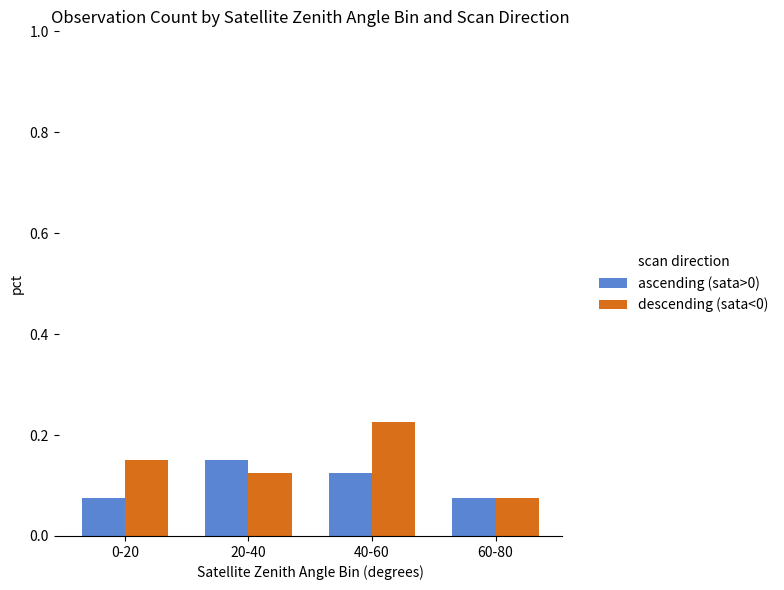

Which category has the highest value in the descending (sata<0) series?

40-60